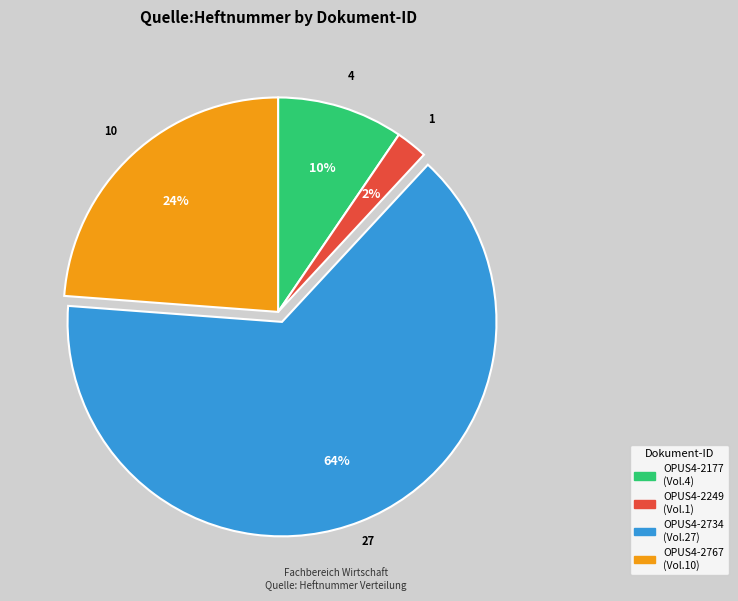

Rank the categories by value from lowest to highest.

OPUS4-2249, OPUS4-2177, OPUS4-2767, OPUS4-2734